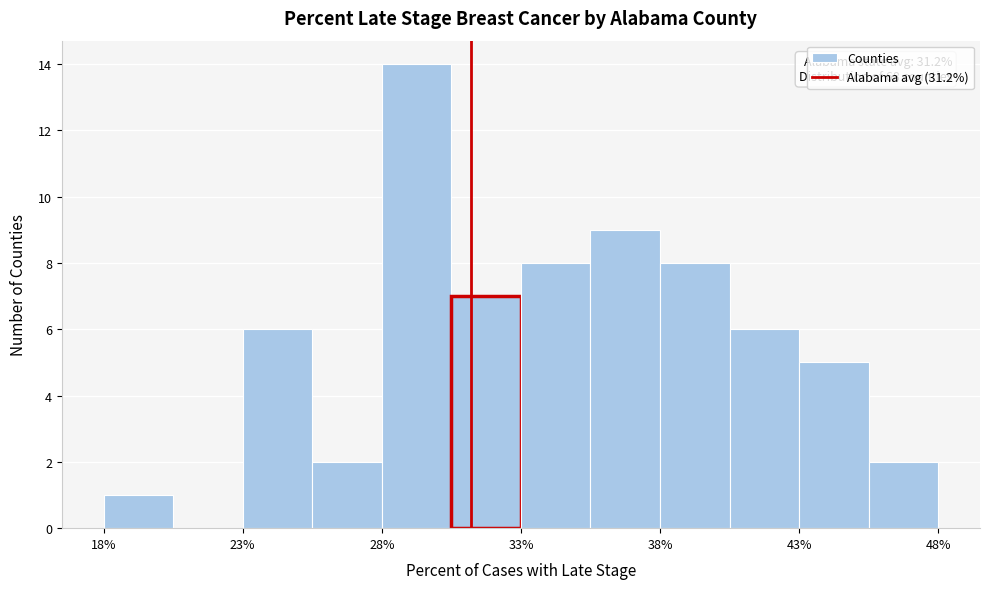

Which range on the x-axis has the tallest bar?

28.0 to 30.5